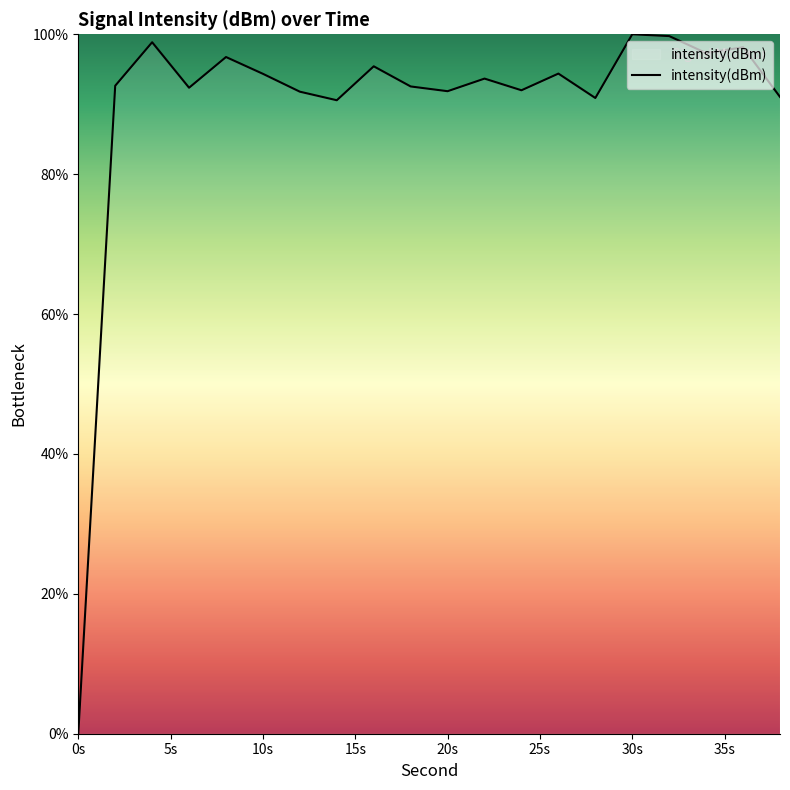

How many interior local peaks (higher than both neighbors) does the data have?

7